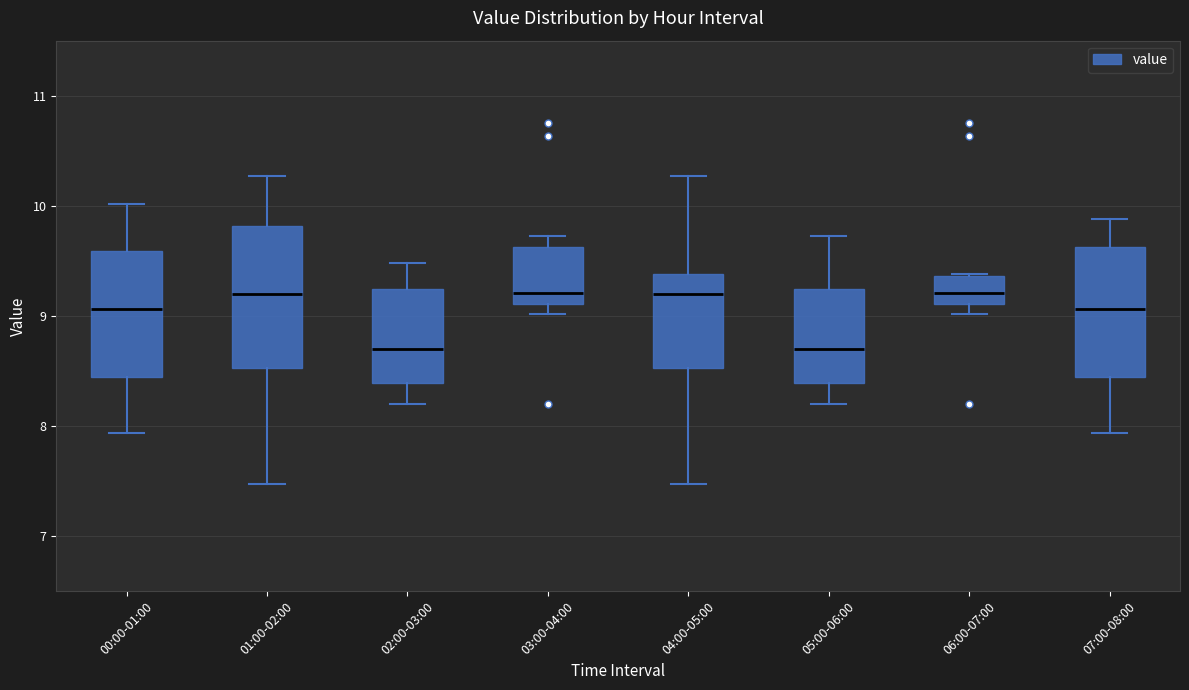

Reading left to right, read every box against the y-axis: the position of its median line, the range the box covers, and the ends of its whiskers. The values are not printed on the chart, so give them approximately, as read against the axis.

00:00-01:00: median 9.1, box 8.4 to 9.6, whiskers 7.9 to 10.0
01:00-02:00: median 9.2, box 8.5 to 9.8, whiskers 7.5 to 10.3
02:00-03:00: median 8.7, box 8.4 to 9.2, whiskers 8.2 to 9.5
03:00-04:00: median 9.2, box 9.1 to 9.6, whiskers 9.0 to 9.7
04:00-05:00: median 9.2, box 8.5 to 9.4, whiskers 7.5 to 10.3
05:00-06:00: median 8.7, box 8.4 to 9.2, whiskers 8.2 to 9.7
06:00-07:00: median 9.2, box 9.1 to 9.4, whiskers 9.0 to 9.4
07:00-08:00: median 9.1, box 8.4 to 9.6, whiskers 7.9 to 9.9